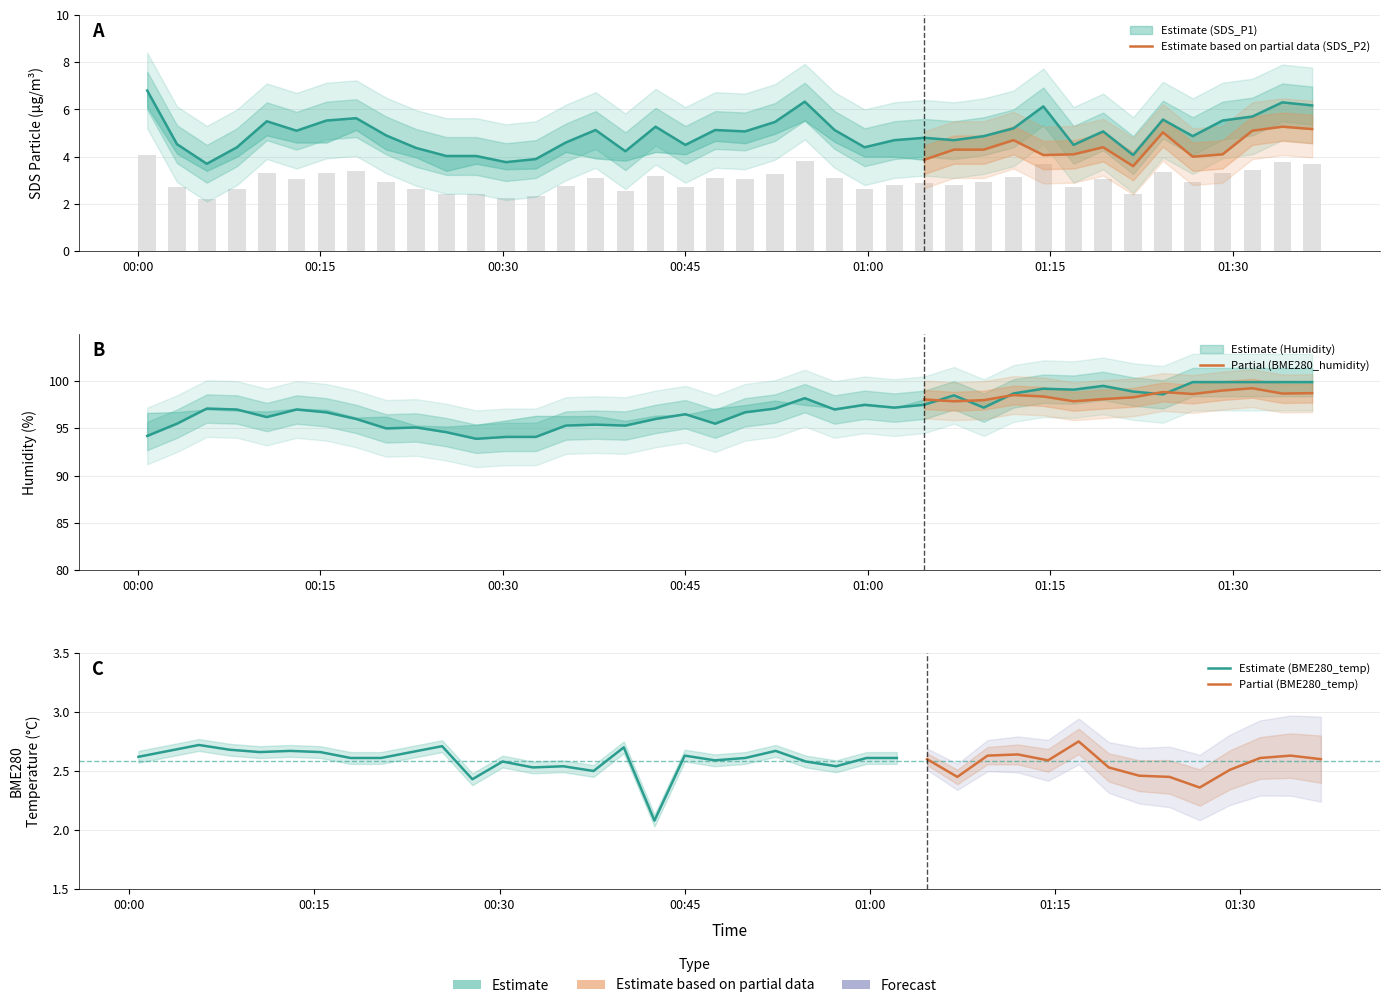

The BME280_humidity series shows 130.8 at 2022/01/05 01:21:49. True or false?

False